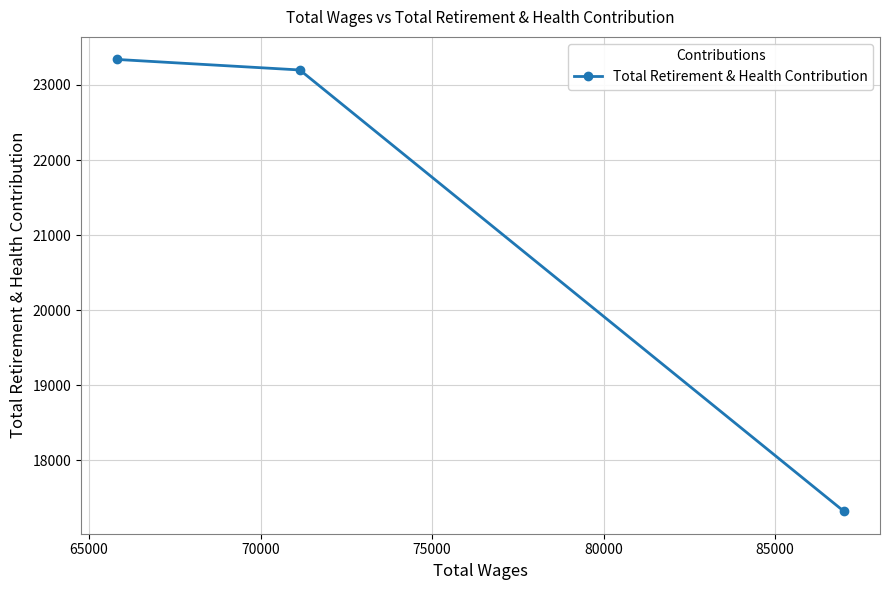

What is the smallest value displayed?

17320